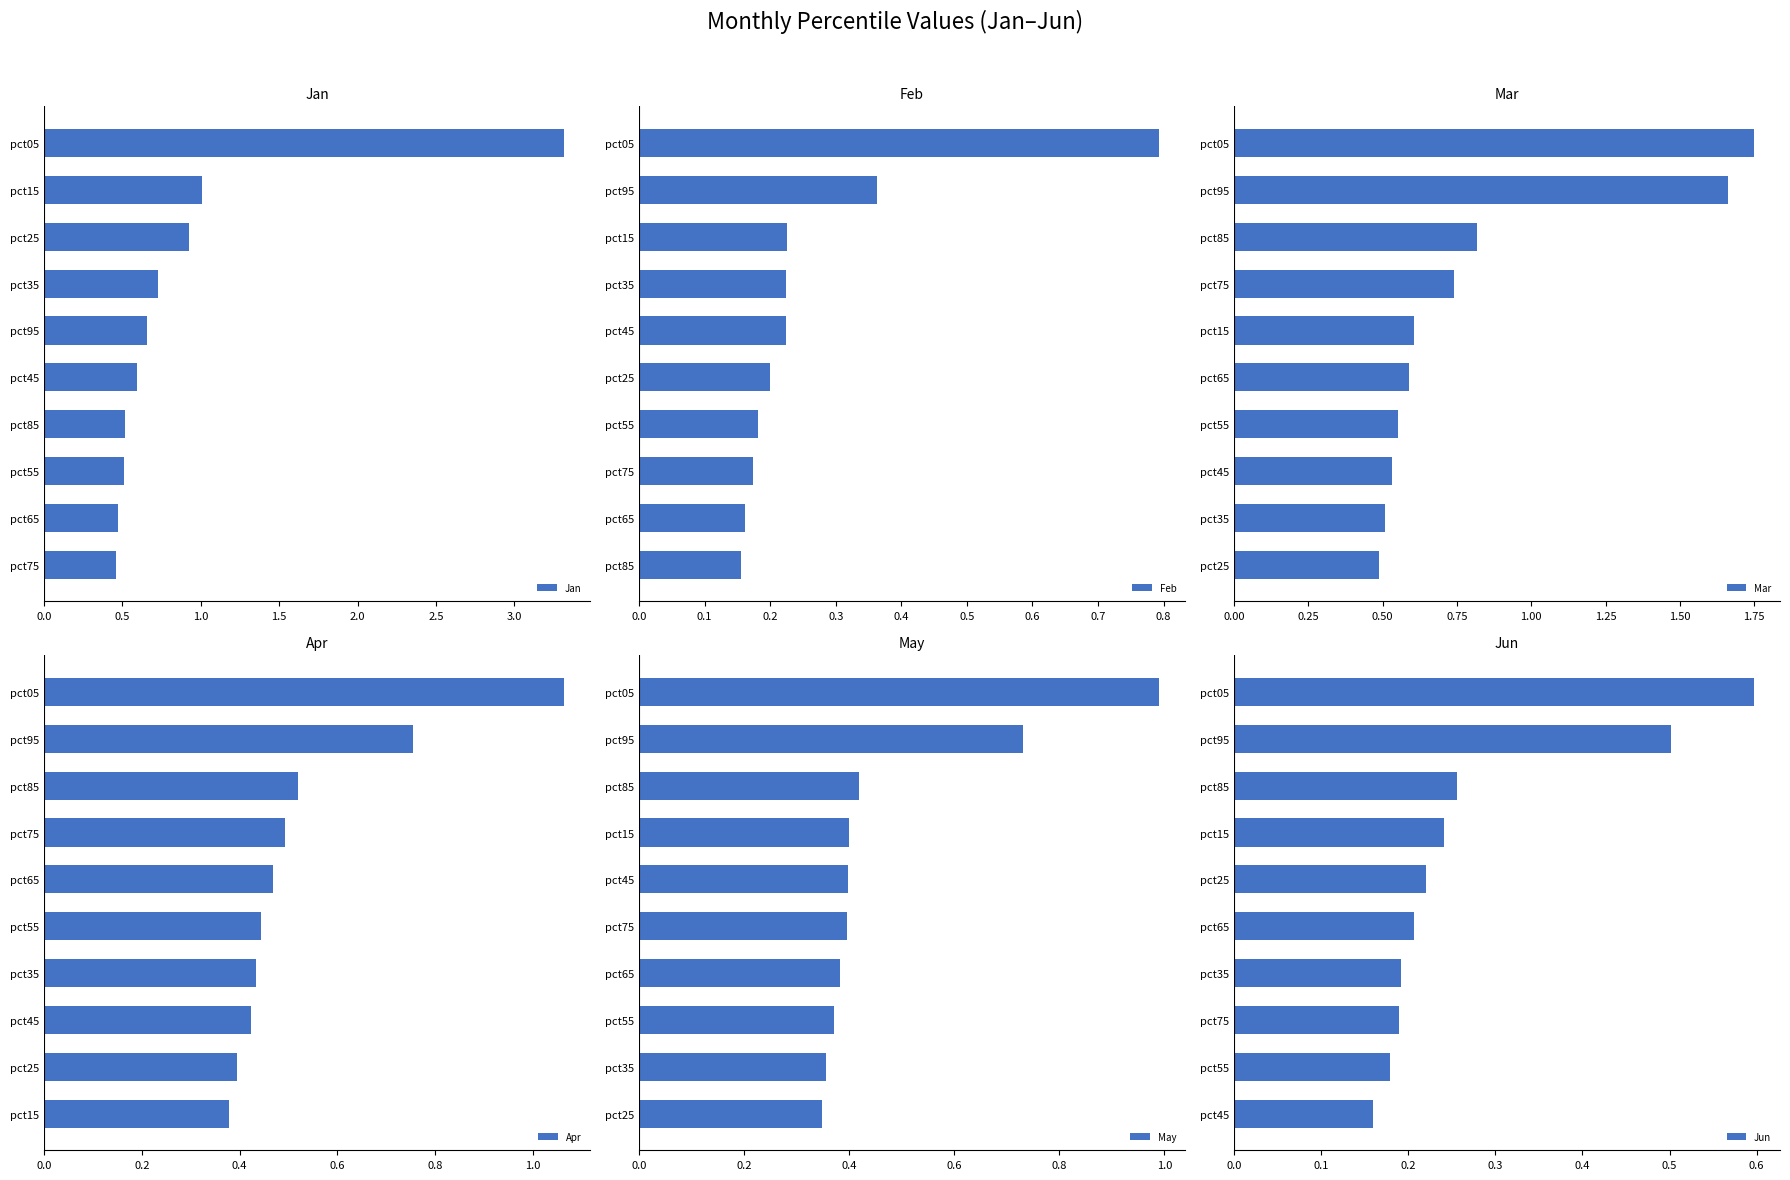

Is it true that Jan equals 0.8 at pct65?

False